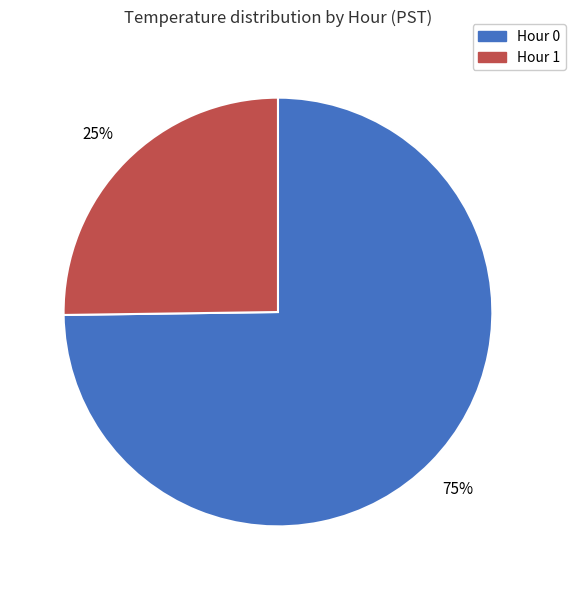

What is the majority slice?

Hour 0